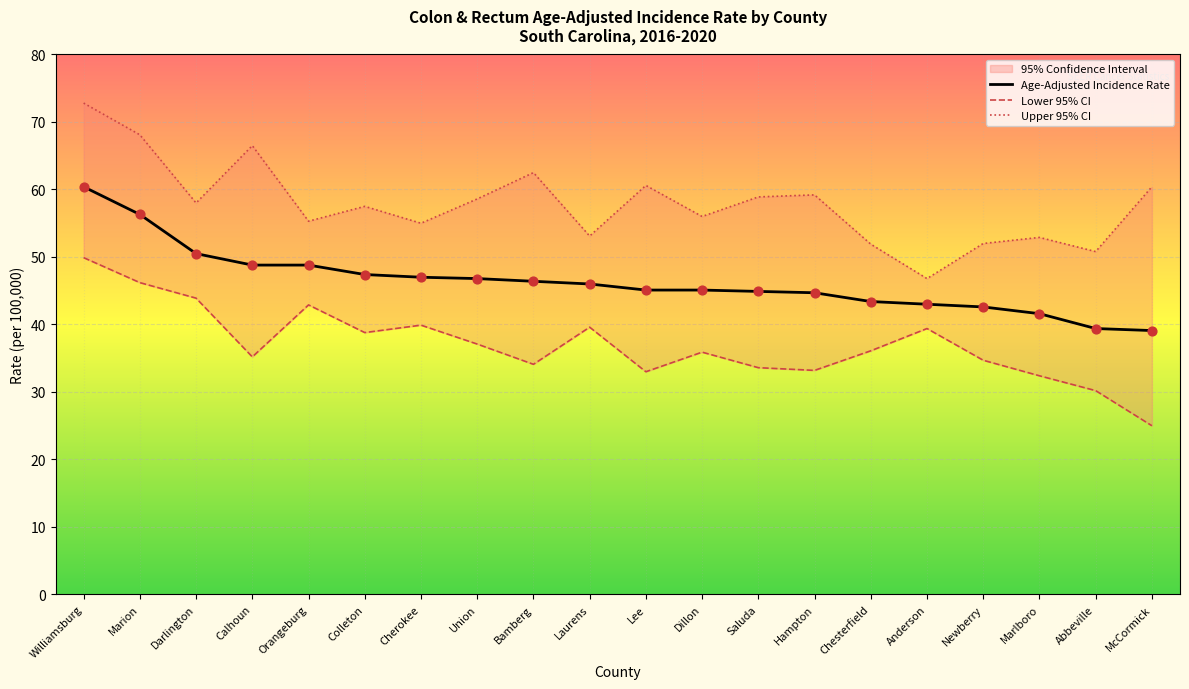

What is the total value across all series at Cherokee?

141.9